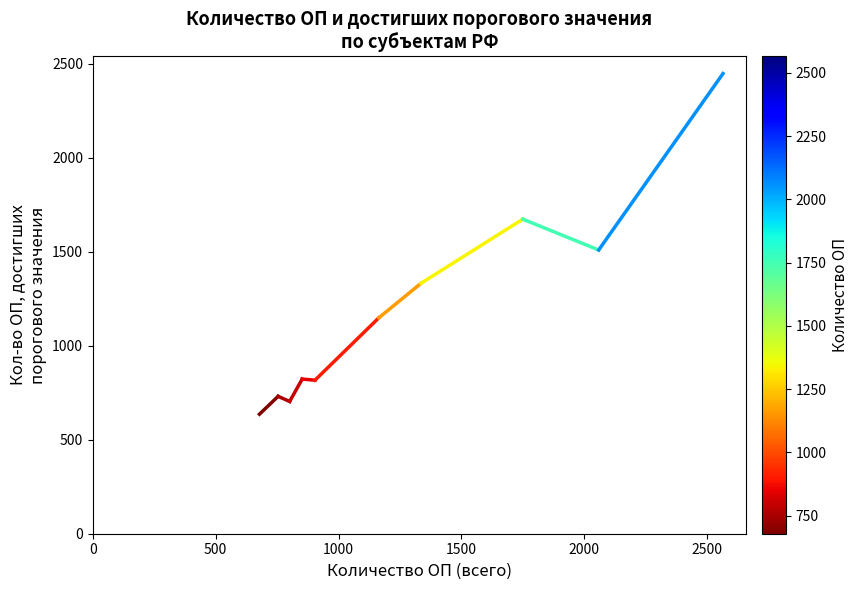

Which has a higher value, 500 or 0?

500